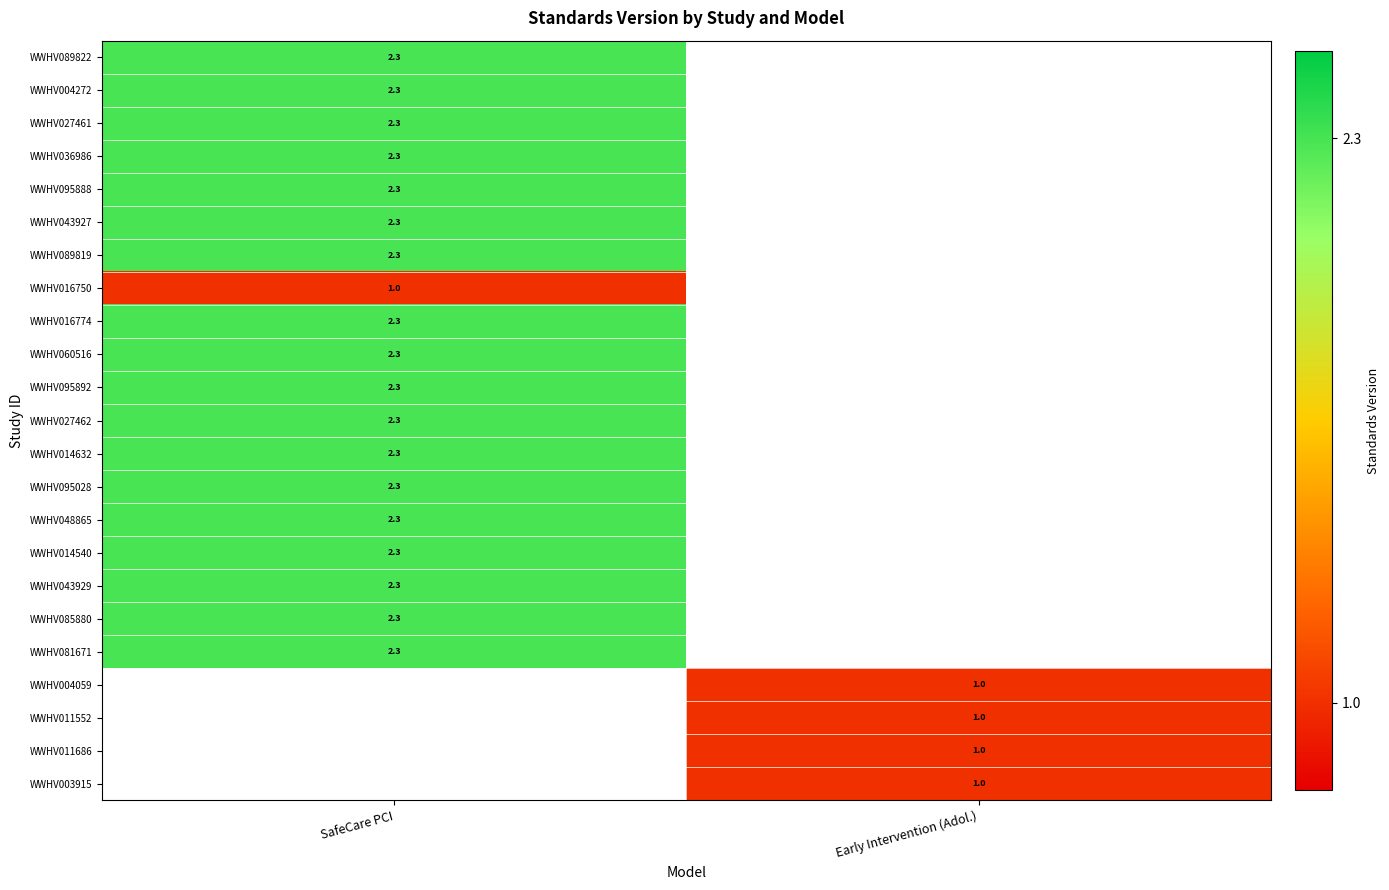

Which category has the lowest value across all series?

SafeCare PCI